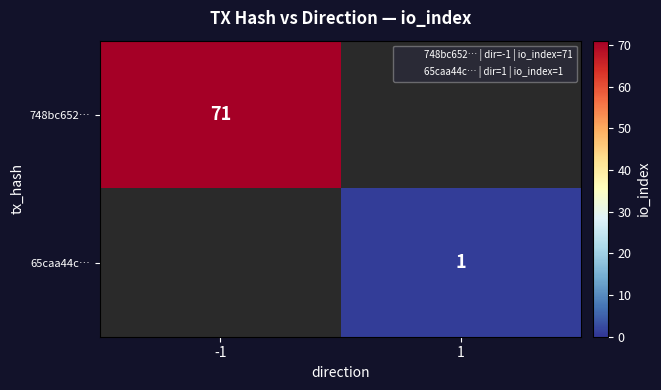

At how many categories does at least one series exceed 12?

1